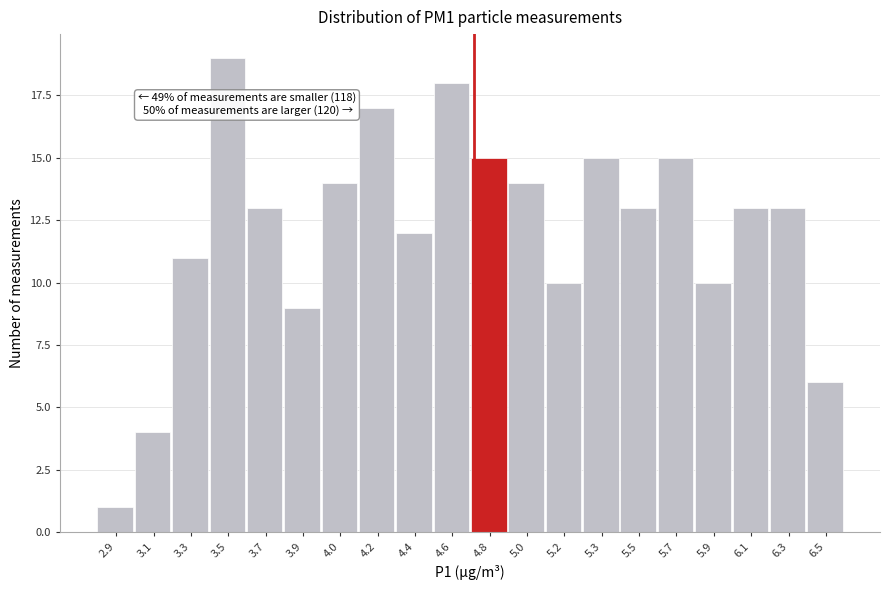

Reading left to right, what are all the values shown in this chart?

2.9=1	3.1=4	3.3=11	3.5=19	3.7=13	3.9=9	4.0=14	4.2=17	4.4=12	4.6=18	4.8=15	5.0=14	5.2=10	5.3=15	5.5=13	5.7=15	5.9=10	6.1=13	6.3=13	6.5=6